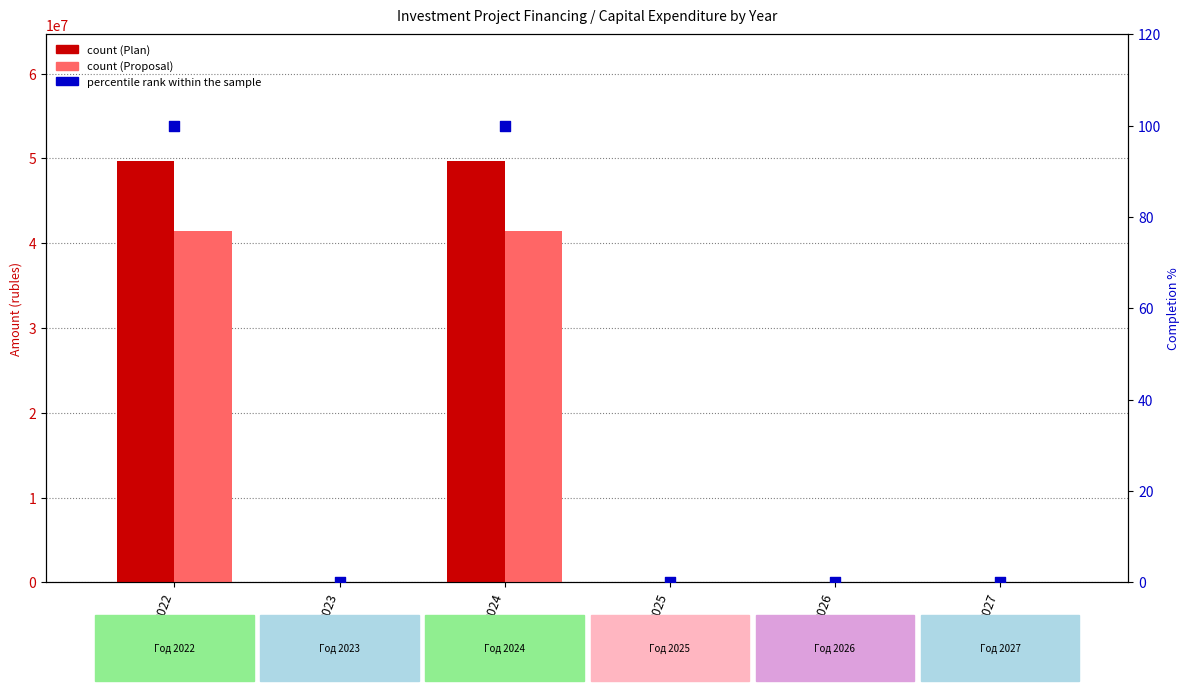

Which series reaches the maximum Y coordinate?

Financing (Plan)